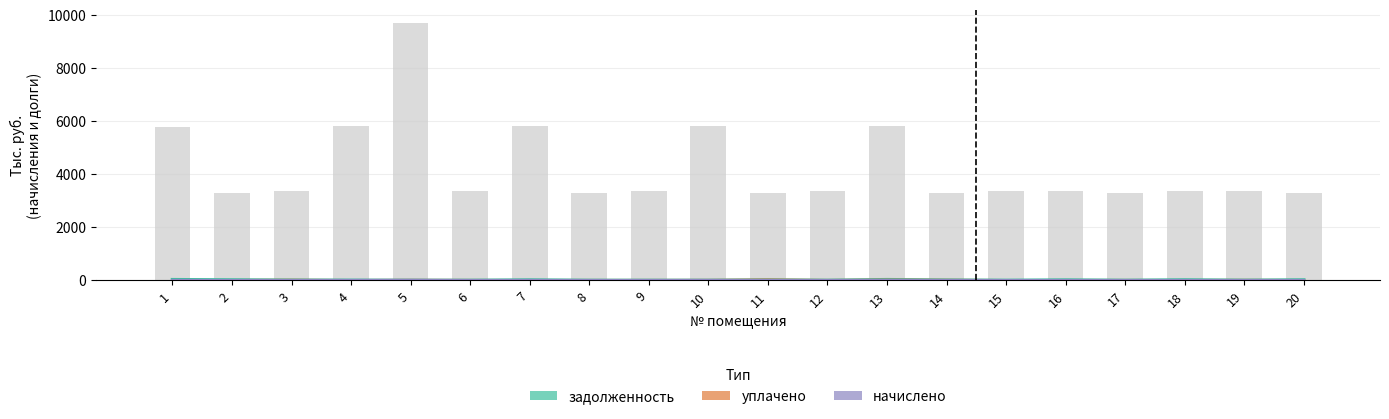

Reading left to right, transcribe all the data shown in this chart.

задолженность: 1=27.7	2=15.8	3=7.5	4=3.0	5=0.3	6=0.0	7=13.7	8=0.0	9=0.0	10=0.0	11=15.8	12=0.0	13=27.8	14=9.5	15=0.0	16=13.1	17=0.0	18=16.2	19=2.5	20=15.8
уплачено: 1=0.0	2=0.0	3=9.6	4=0.0	5=6.8	6=3.4	7=0.0	8=3.0	9=3.4	10=5.3	11=18.3	12=3.4	13=12.9	14=8.3	15=0.0	16=0.6	17=3.3	18=0.0	19=5.9	20=0.0
начислено: 1=5.8	2=3.3	3=3.4	4=5.8	5=9.7	6=3.4	7=5.8	8=3.3	9=3.4	10=5.8	11=3.3	12=3.4	13=5.8	14=3.3	15=3.4	16=3.4	17=3.3	18=3.4	19=3.4	20=3.3
начислено (bars): 1=5797.0	2=3306.7	3=3381.6	4=5824.2	5=9691.0	6=3381.6	7=5824.2	8=3306.7	9=3381.6	10=5824.2	11=3306.7	12=3381.6	13=5824.2	14=3306.7	15=3381.6	16=3368.0	17=3306.7	18=3388.4	19=3368.0	20=3306.7